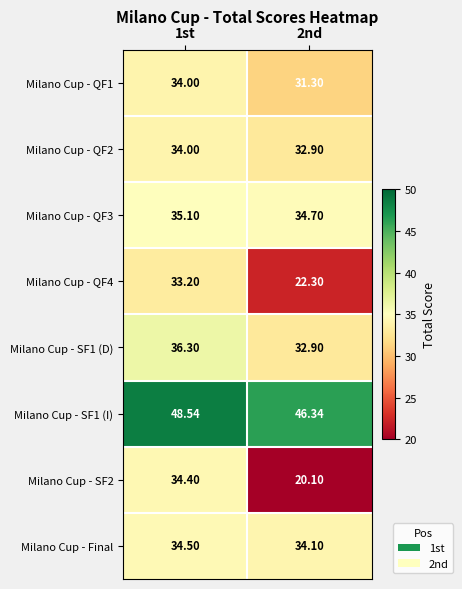

Count the number of data series in this chart.

8